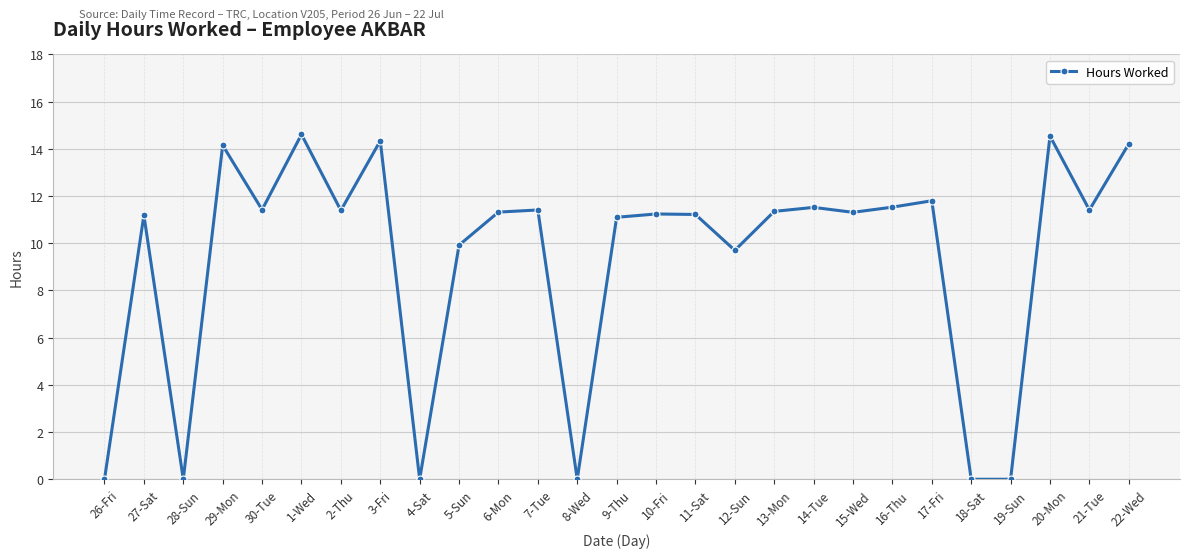

Is this an area chart (filled region under the line)?

No